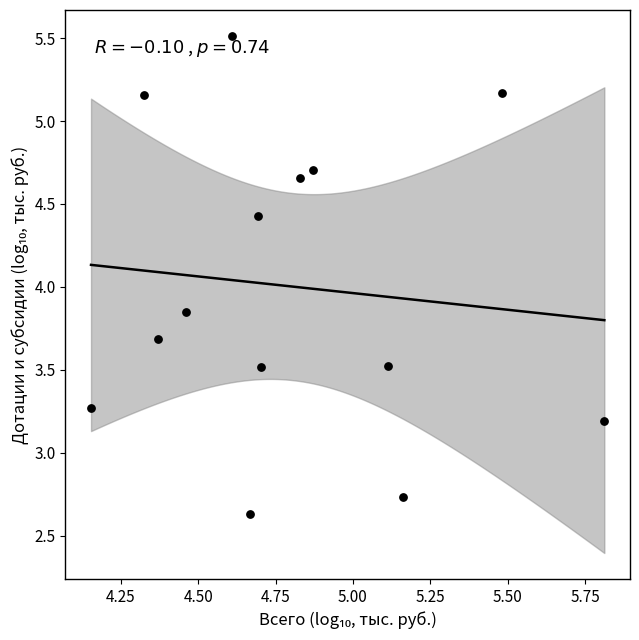

What is the range of X values (max minus min)?

1.7